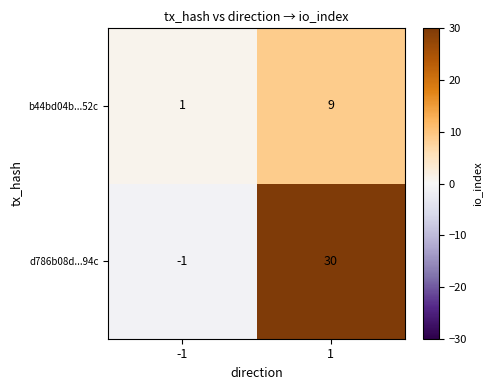

How many values in d786b08d...94c are below zero?

1